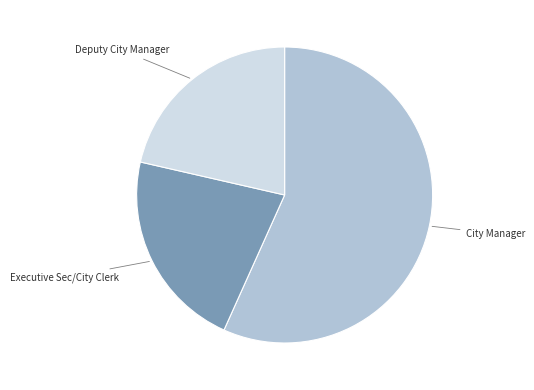

What is the ratio of the value at Executive Sec/City Clerk to the value at Deputy City Manager?

1.0